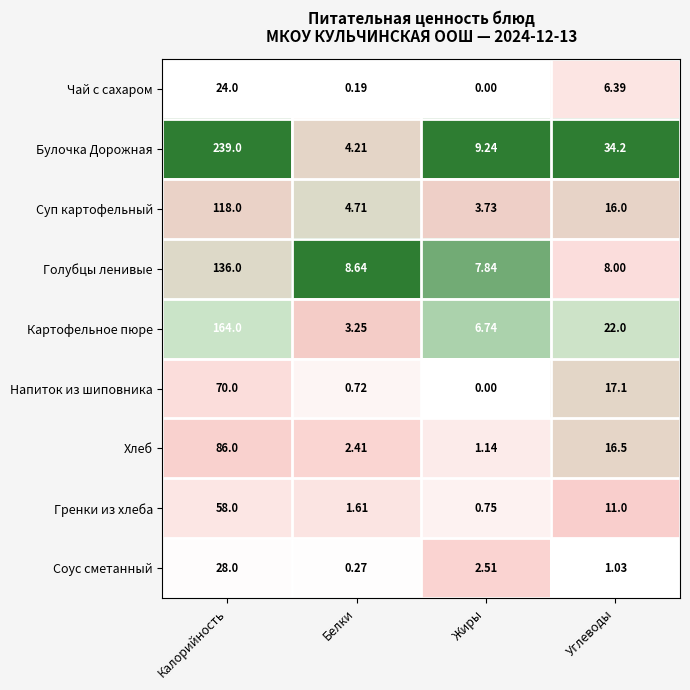

Is the value of Гренки из хлеба at Белки greater than the value of Булочка Дорожная at Белки?

No